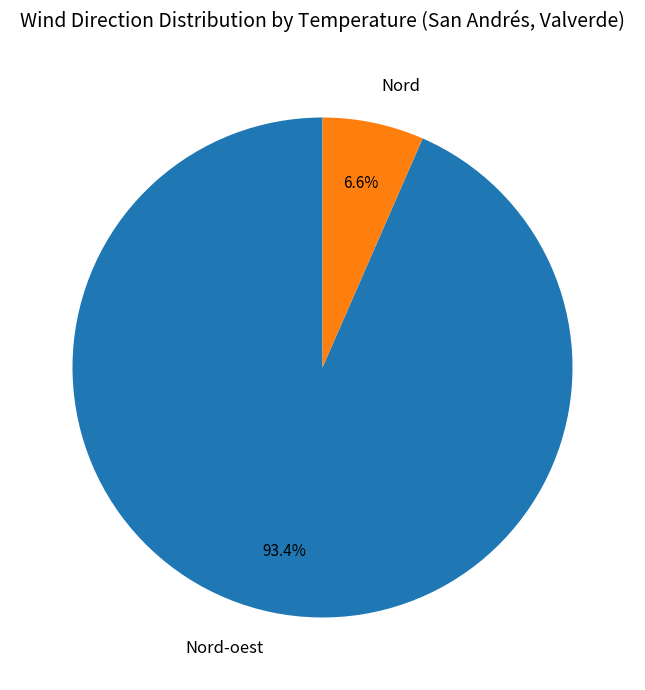

Rank the categories by value from highest to lowest.

Nord-oest, Nord